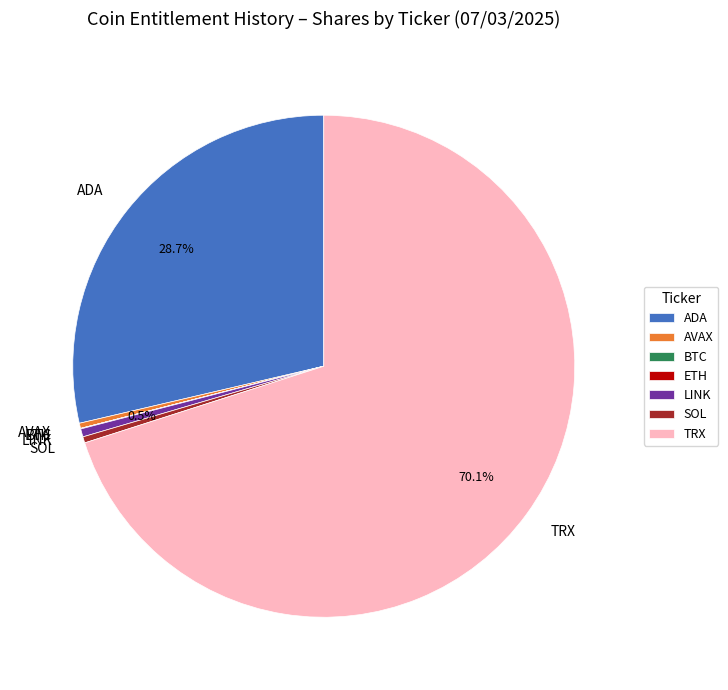

To the nearest percent, what is the difference between the largest and smallest slice percentages?

70%